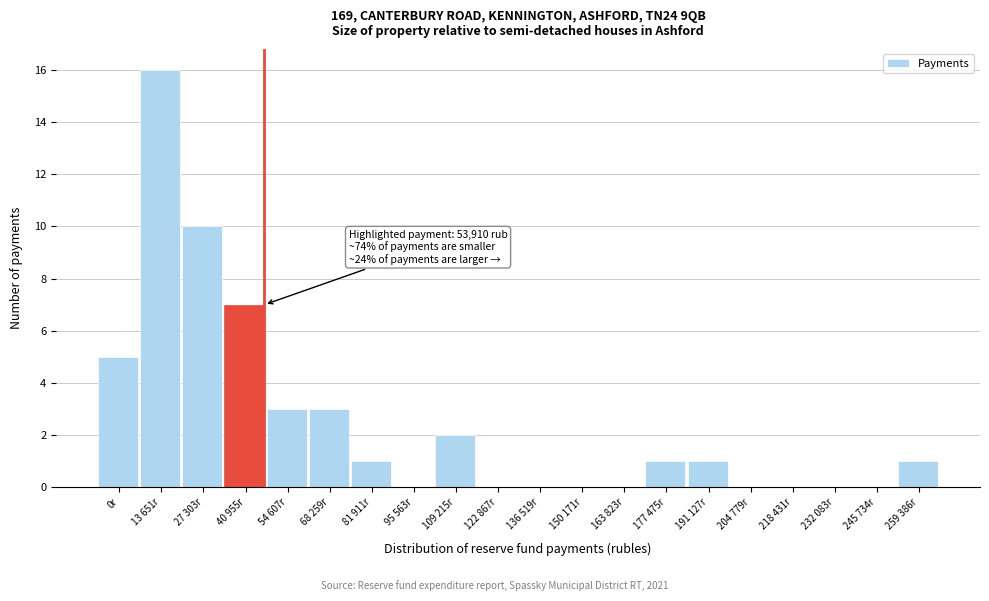

Reading left to right, what are all the values shown in this chart?

0r=5	13 651r=16	27 303r=10	40 955r=7	54 607r=3	68 259r=3	81 911r=1	95 563r=0	109 215r=2	122 867r=0	136 519r=0	150 171r=0	163 823r=0	177 475r=1	191 127r=1	204 779r=0	218 431r=0	232 083r=0	245 734r=0	259 386r=1